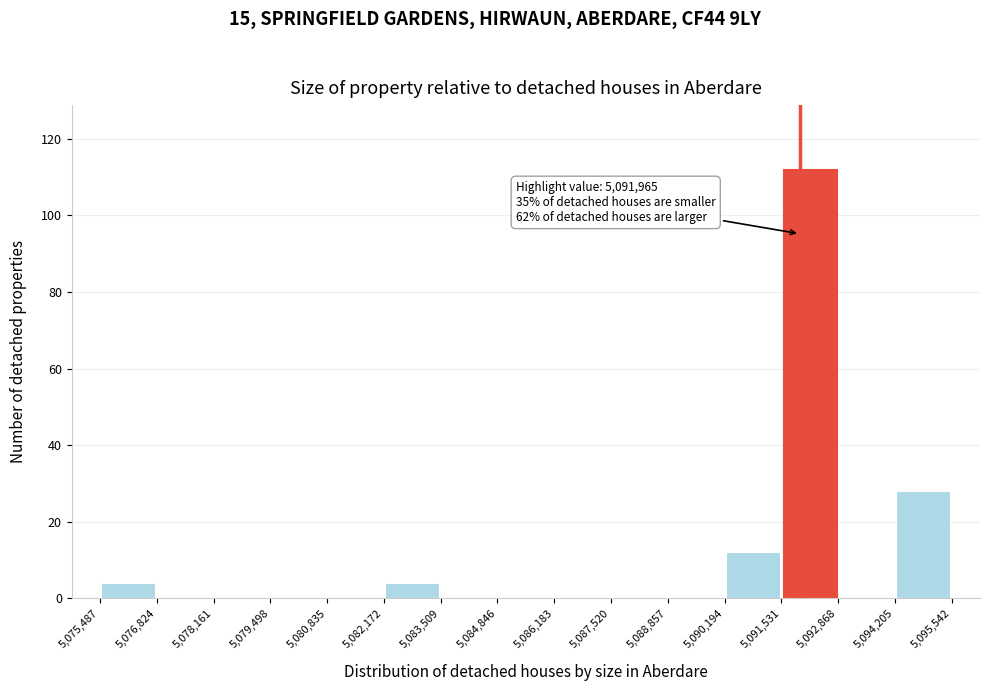

Over which range of the x-axis is the bar tallest?

5,091,531 to 5,092,868